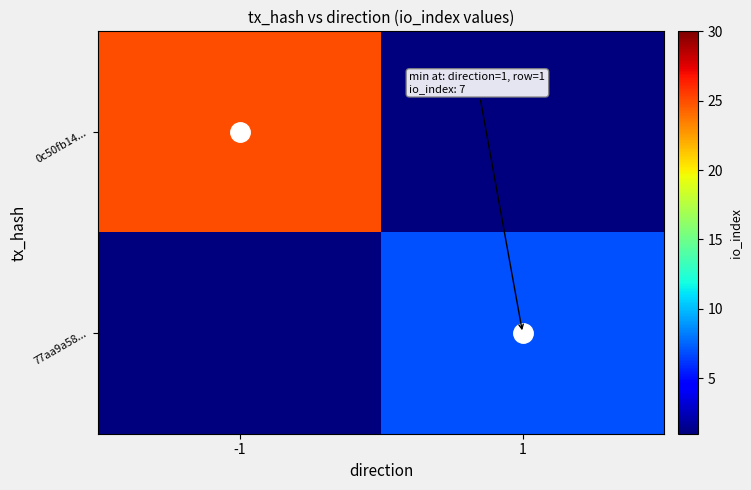

Which series has the widest spread of values?

0c50fb14...